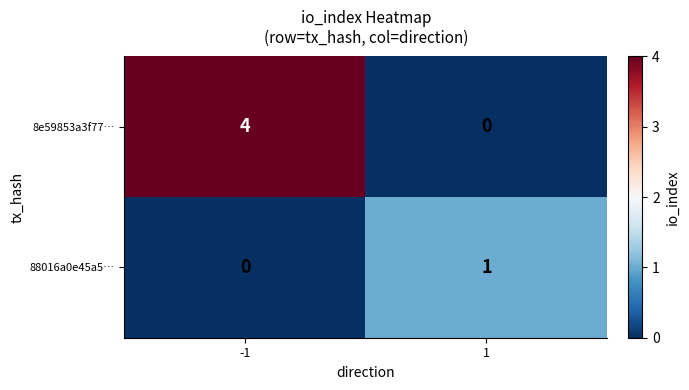

How many data points does each series have?

2